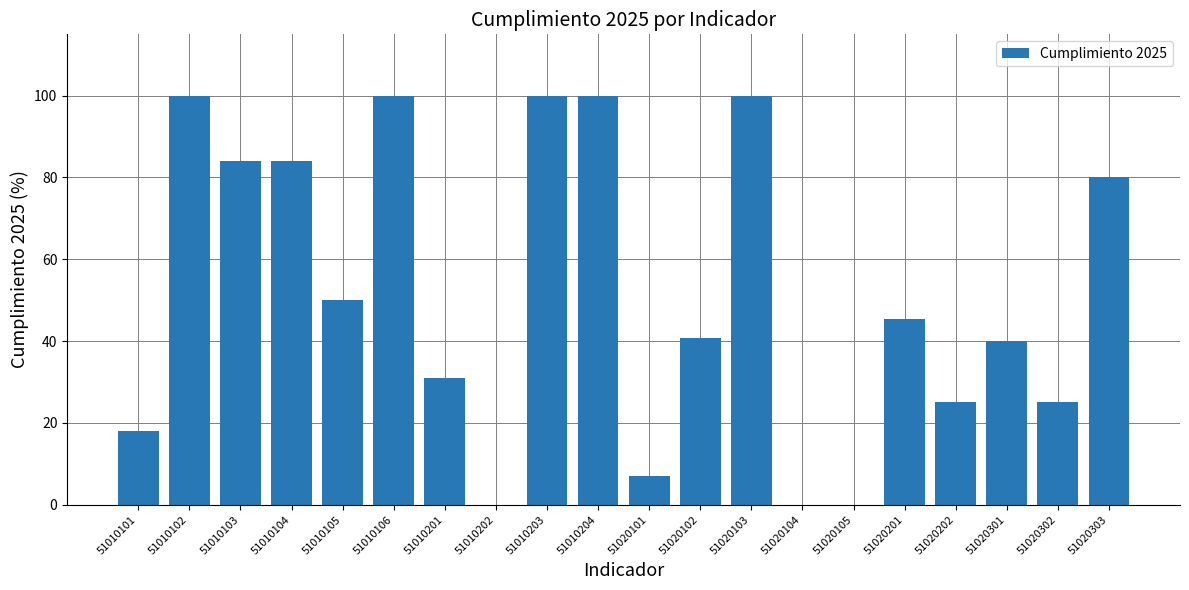

What is the maximum value shown in the chart?

100.0